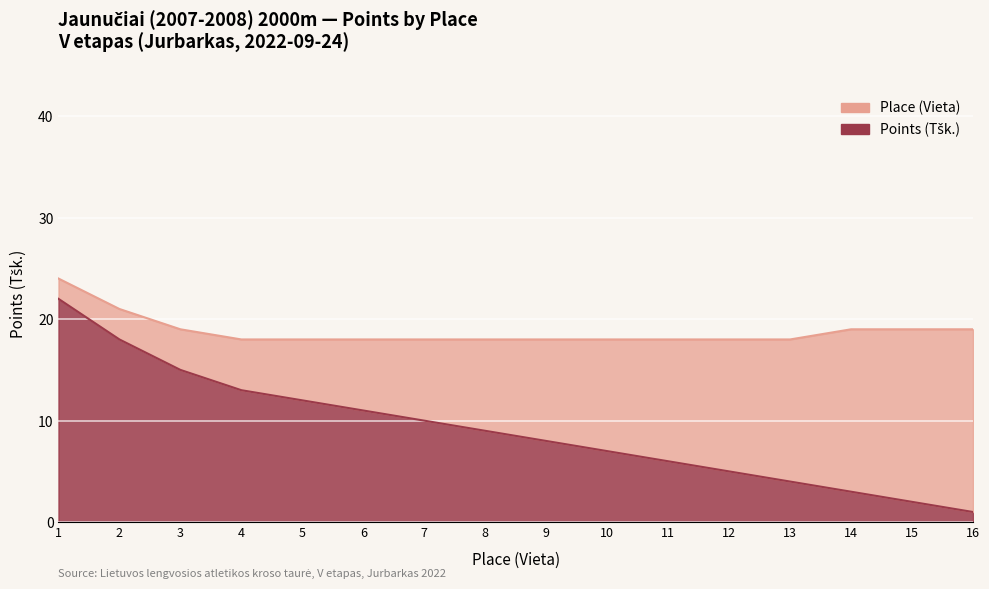

How many data points are less than 9?

8